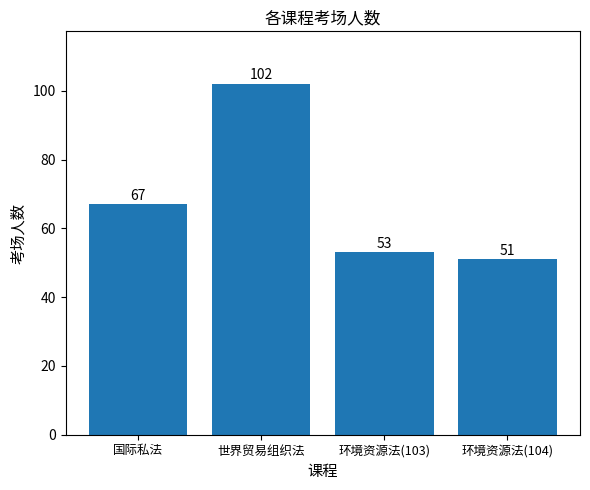

Rank the categories by value from highest to lowest.

世界贸易组织法, 国际私法, 环境资源法(103), 环境资源法(104)